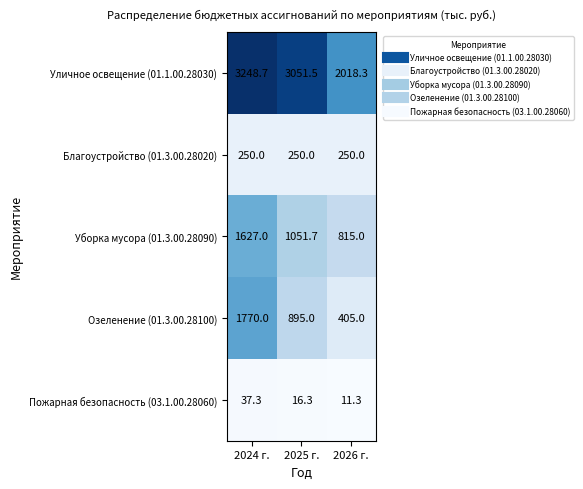

At how many categories does at least one series exceed 1660?

3